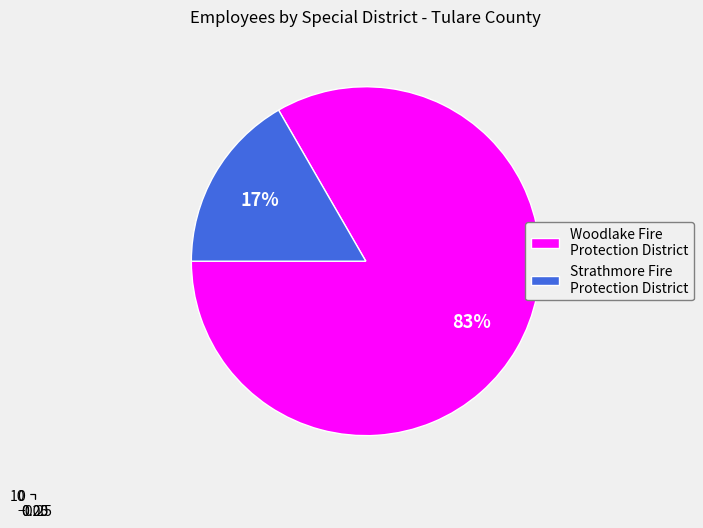

How many segments does this pie chart have?

2